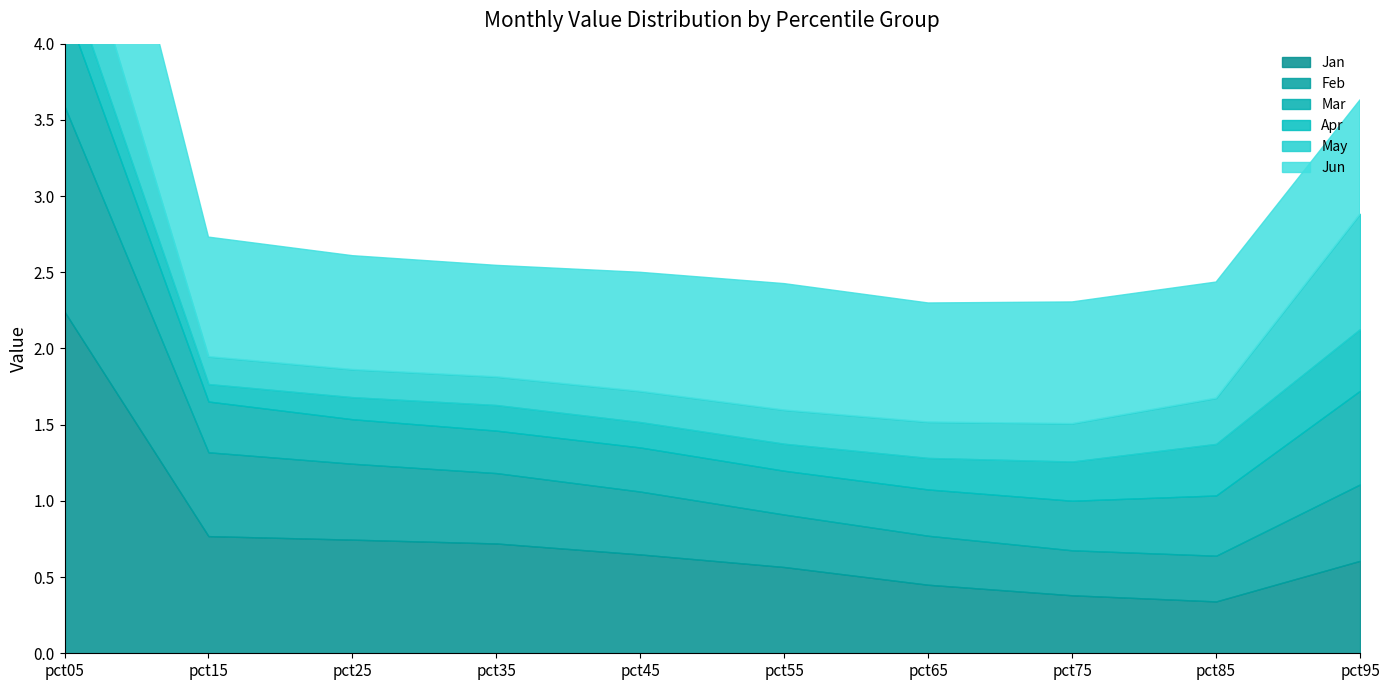

Rank the series by their maximum value, from highest to lowest.

Jan, Jun, Feb, May, Mar, Apr